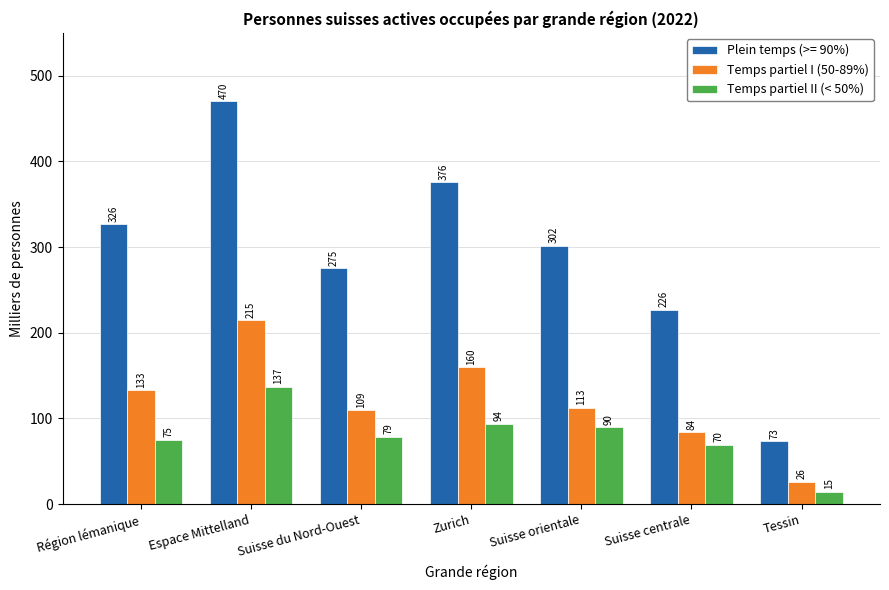

What is the average value of the Temps partiel I (50-89%) series?

119.9